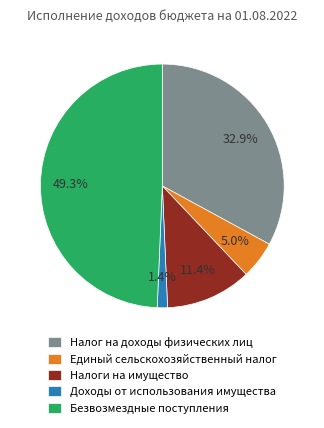

Count the number of slices in the pie.

5